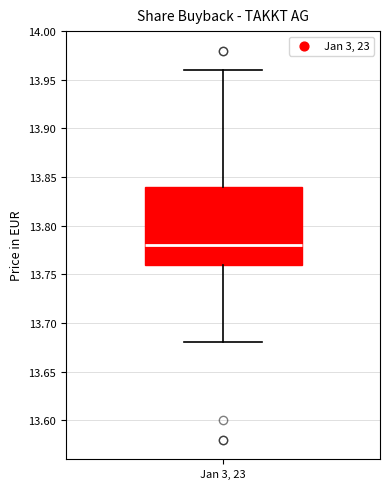

Read this box plot against the y-axis: the position of the median line, the range covered by the box, and the ends of both whiskers. The values are not printed on the chart, so give them approximately, as read against the axis.

median 13.78, box 13.76 to 13.84, whiskers 13.68 to 13.96